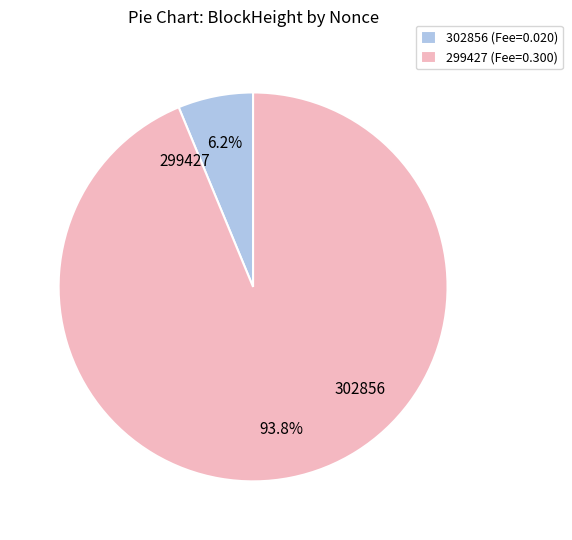

Rank the categories by value from lowest to highest.

302856, 299427